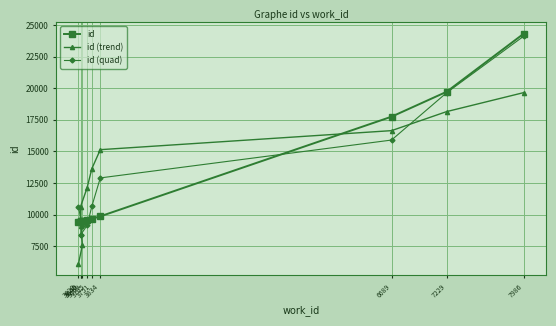

Which series has the largest range (max minus min)?

id (quad)